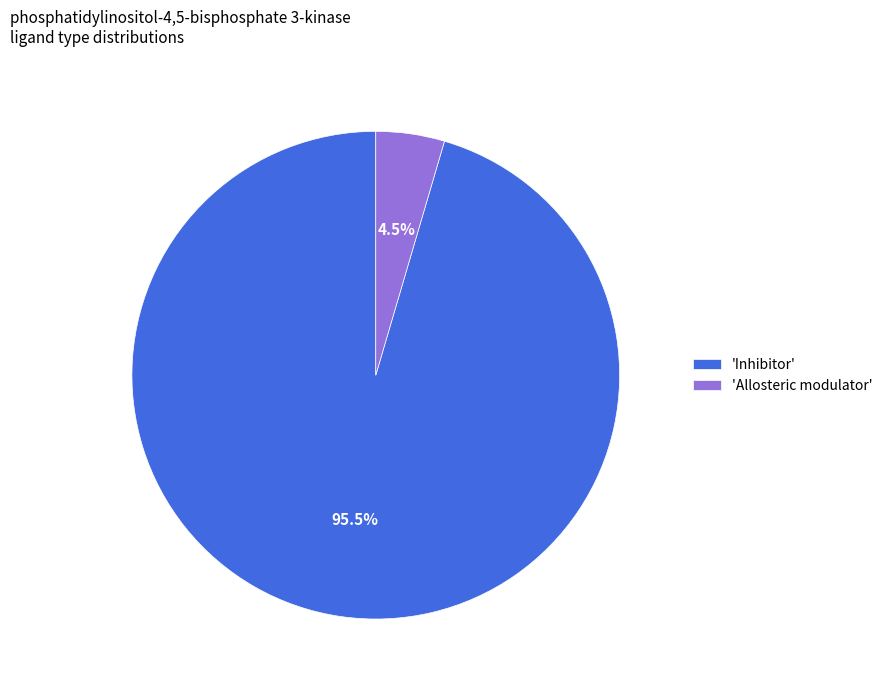

Which category has the biggest portion of the pie?

'Inhibitor'